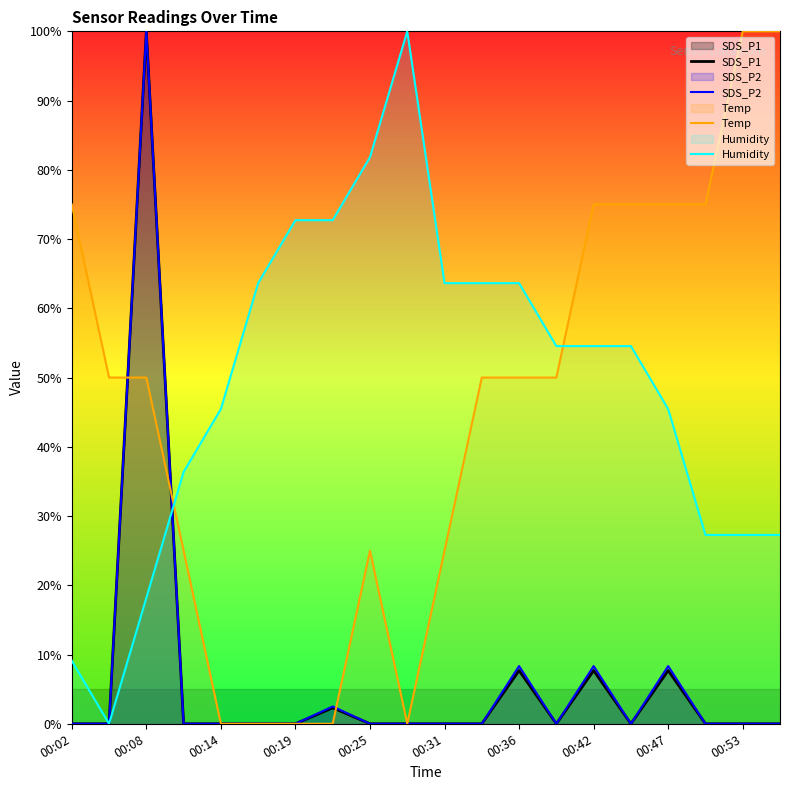

What are all the series names shown in the legend?

SDS_P1, SDS_P2, Temp, Humidity